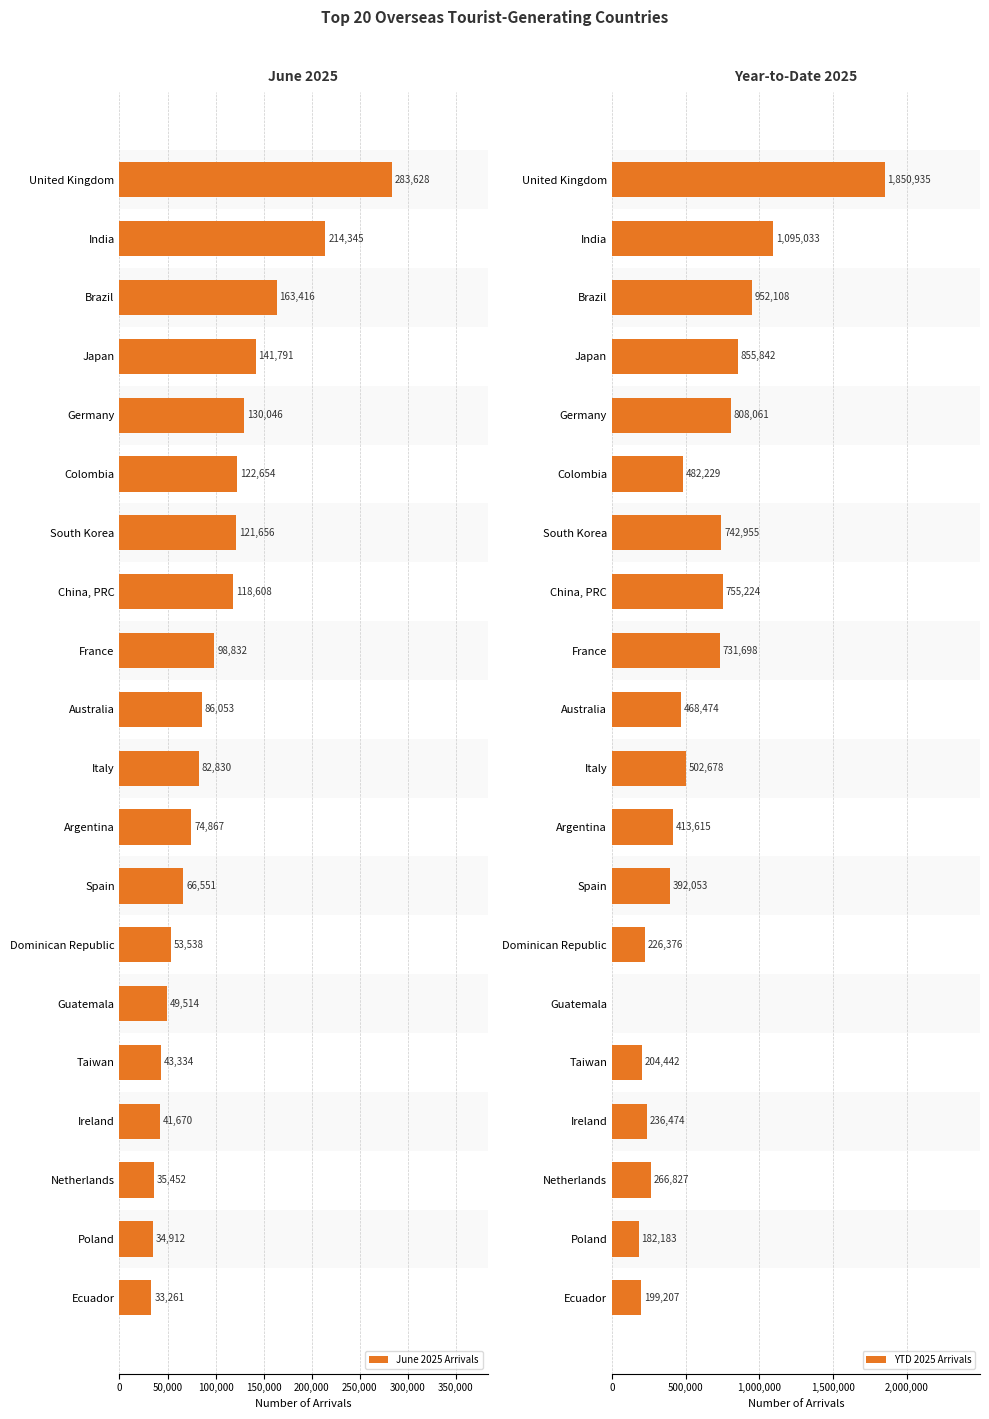

How many groups of bars are there?

20